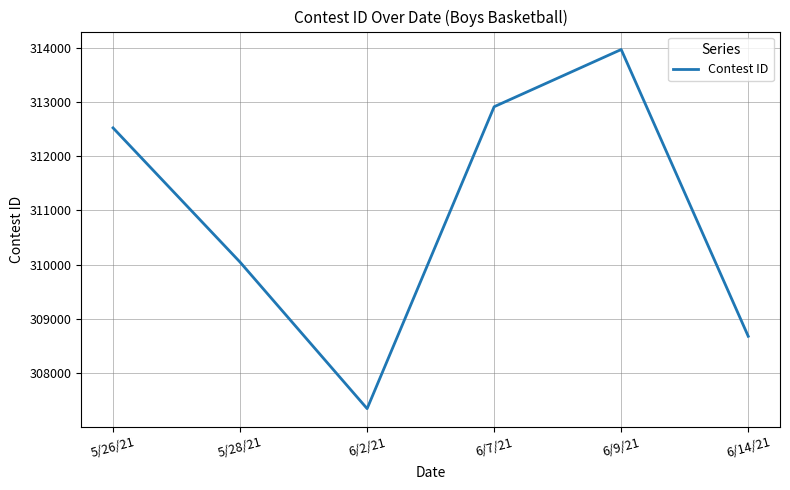

What is the difference between the maximum and second lowest values?

5284